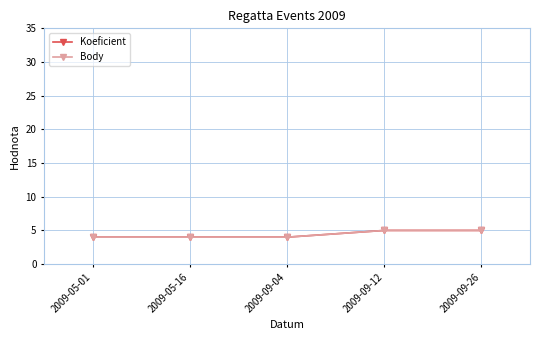

Is this an area chart (filled region under the line)?

No